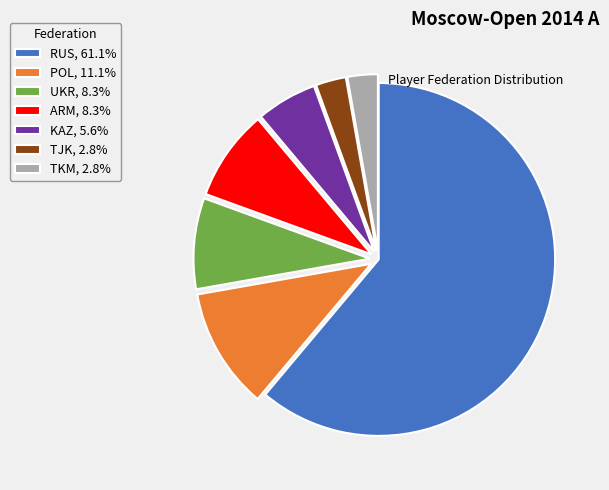

Combined, do POL and KAZ account for over 50%?

No